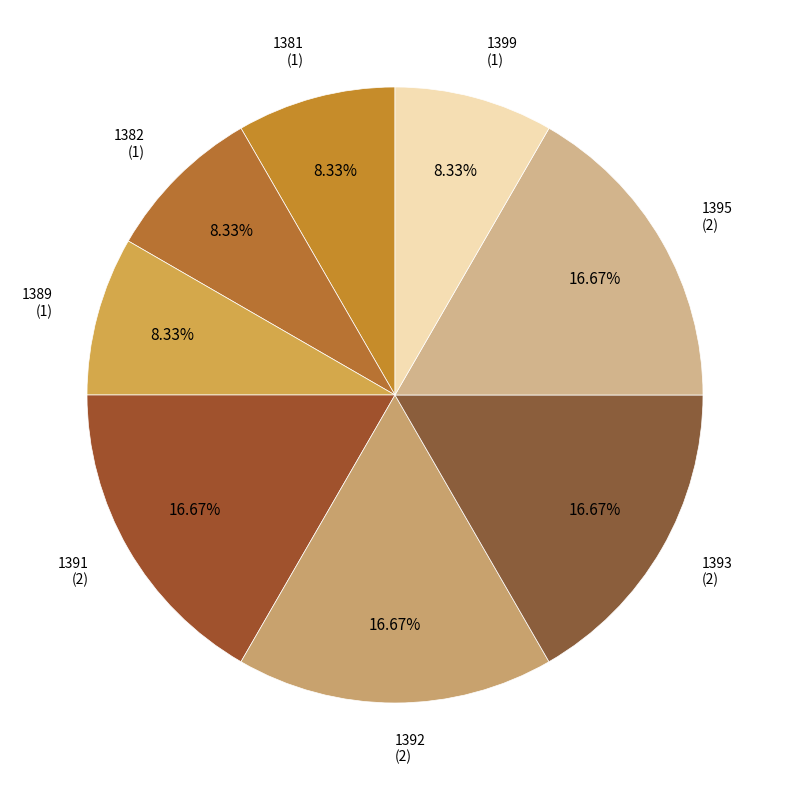

Rank the categories by value from highest to lowest.

1391, 1392, 1393, 1395, 1381, 1382, 1389, 1399